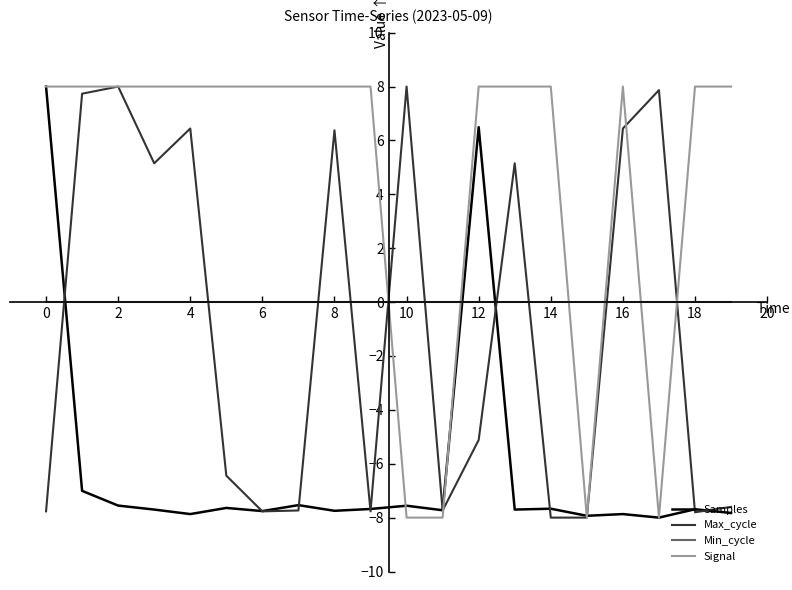

How many distinct data groups are displayed?

4